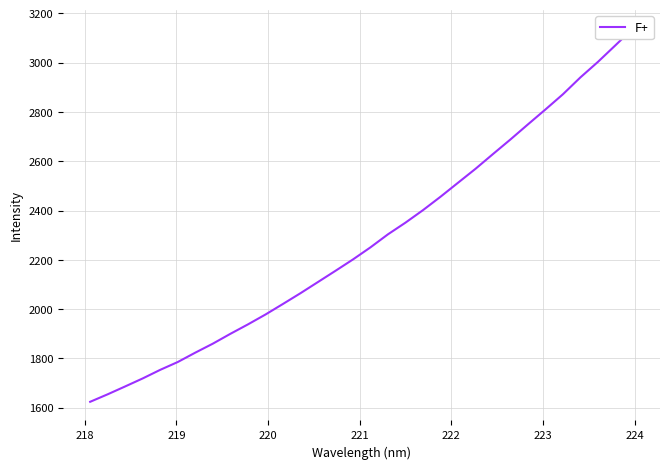

Count the number of categories in the chart.

32